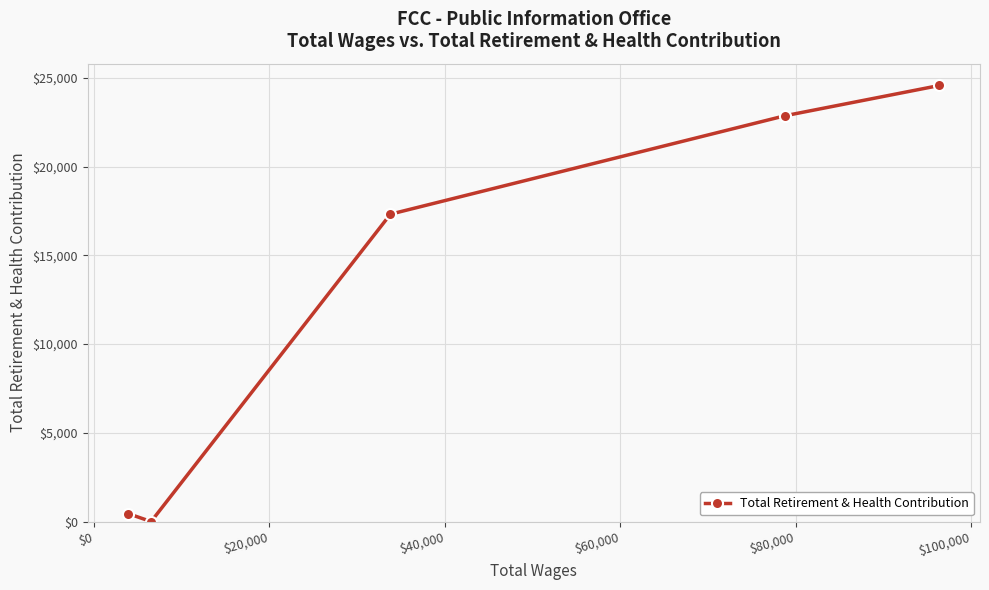

How many values are below 17320?

2